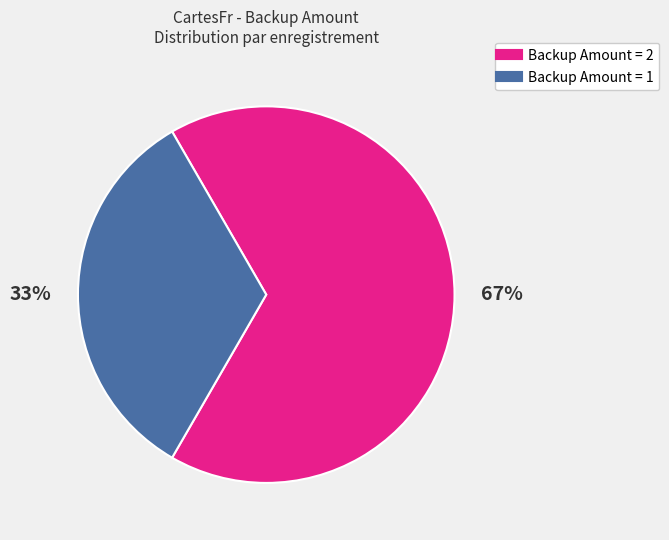

Is there a majority slice in this chart?

Yes